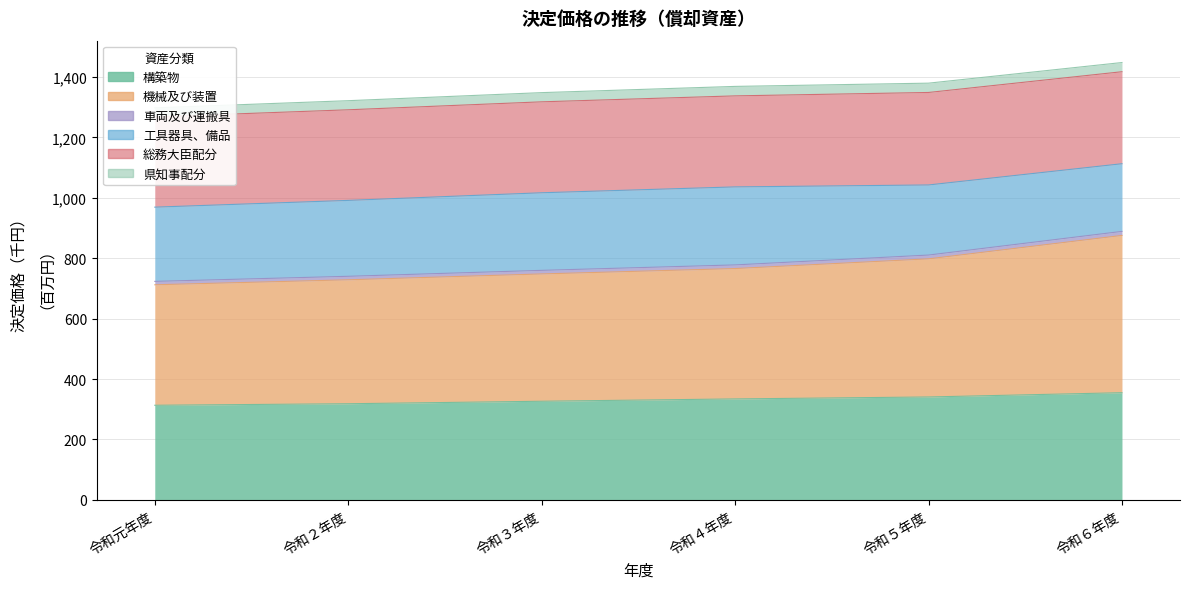

What is the label of the 4th point from the right?

令和３年度